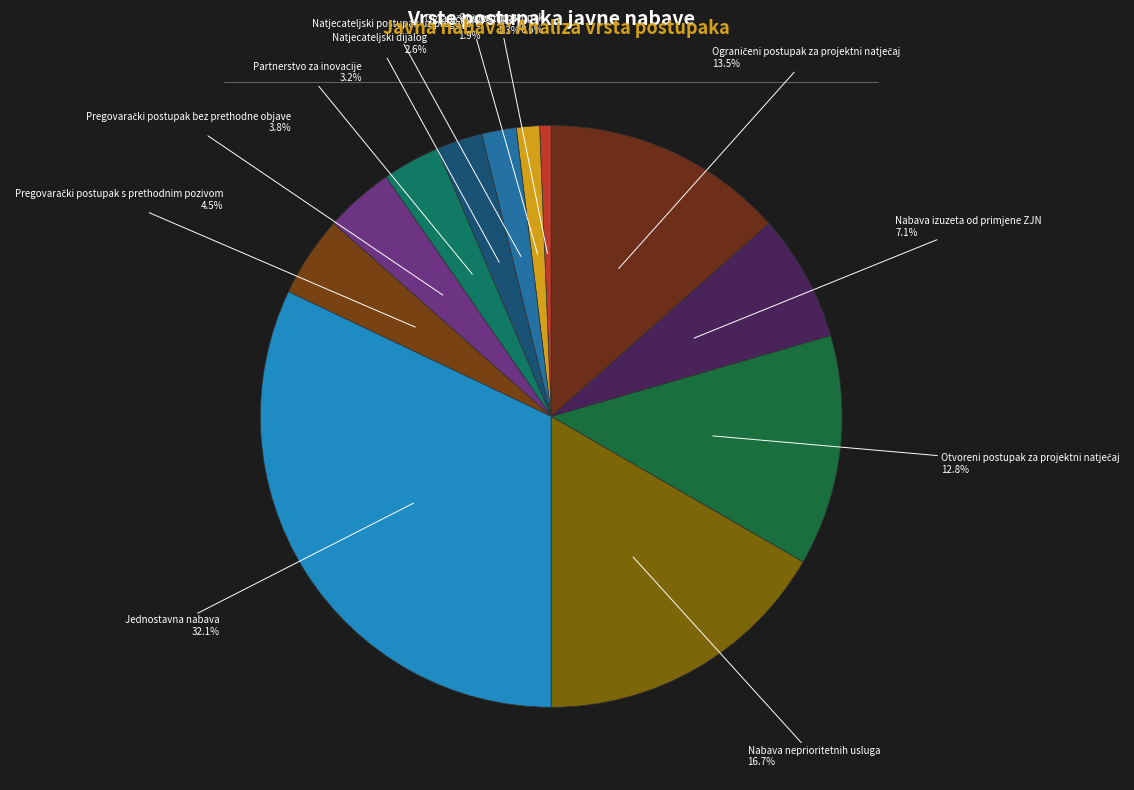

Is there any slice that represents more than half of the pie?

No